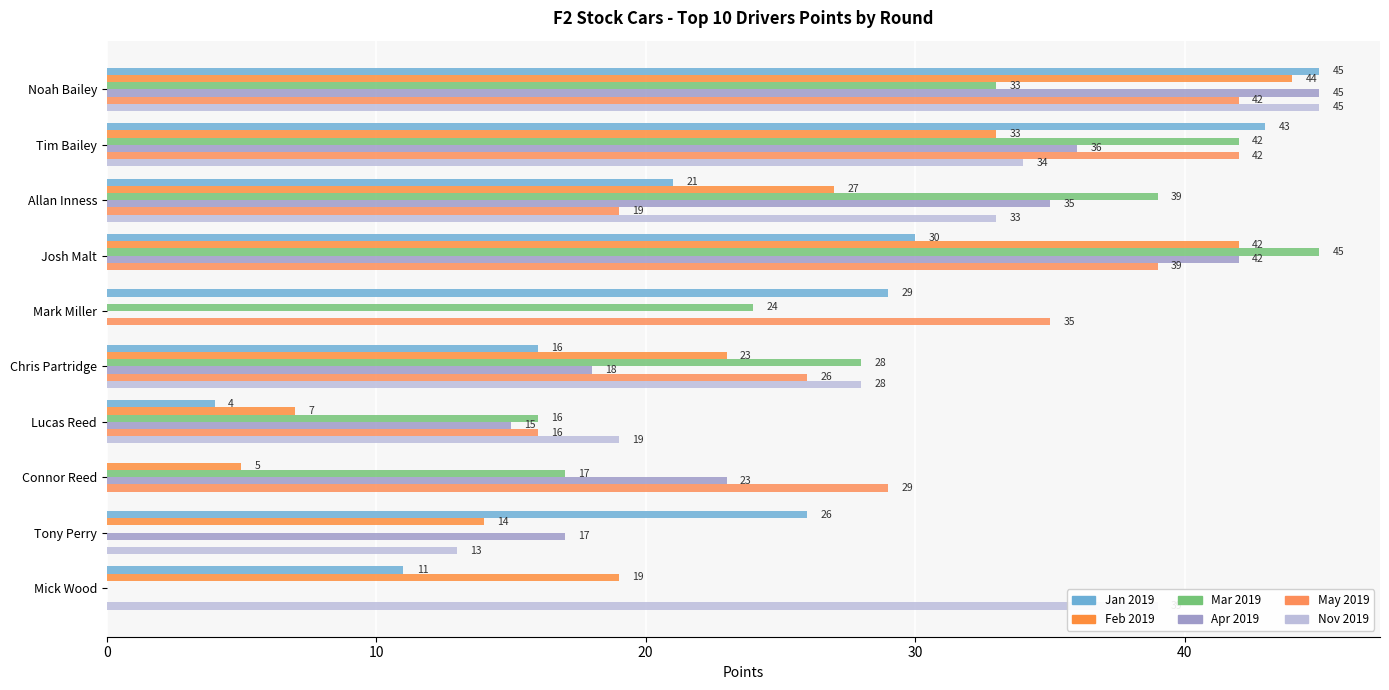

How many values in Feb 2019 are above zero?

9